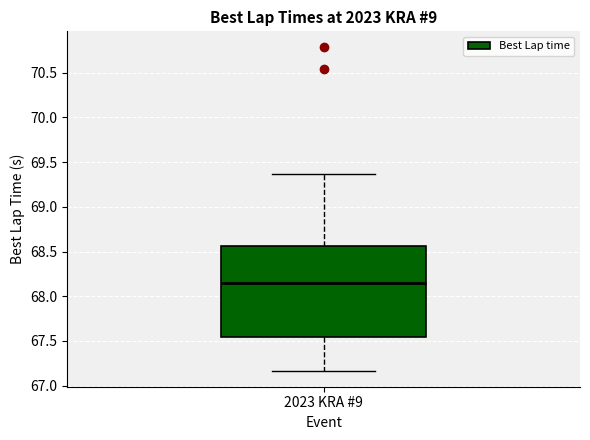

Where is the lower edge of the box for 2023 KRA #9 on the y-axis? The values are not printed on the chart, so give them approximately, as read against the axis.

67.55